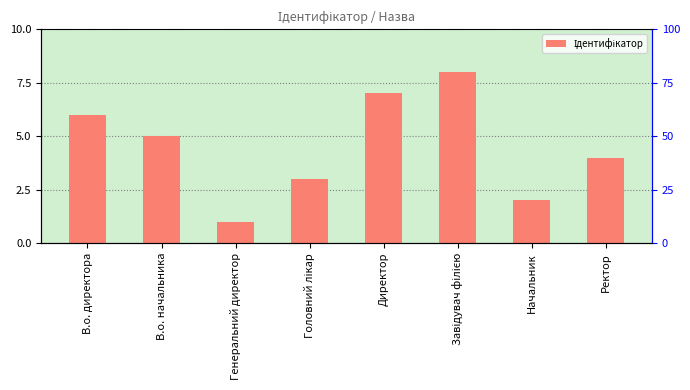

At which label does the data first exceed 5?

В.о. директора